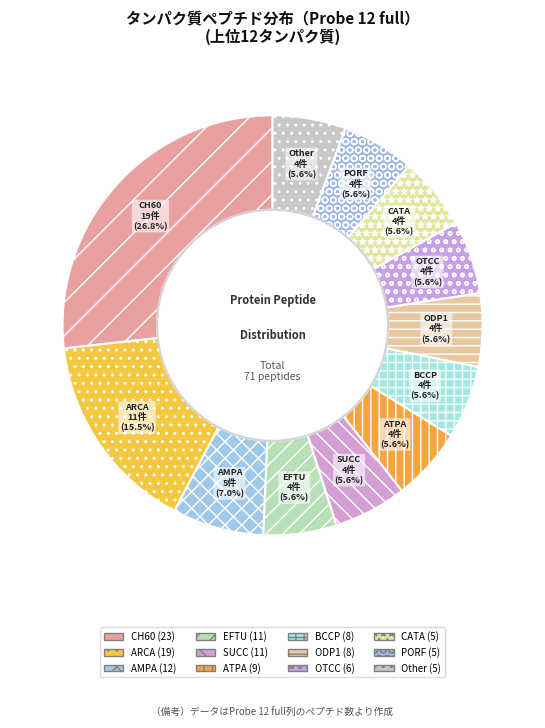

To the nearest percent, what portion does BCCP (8) represent?

6%